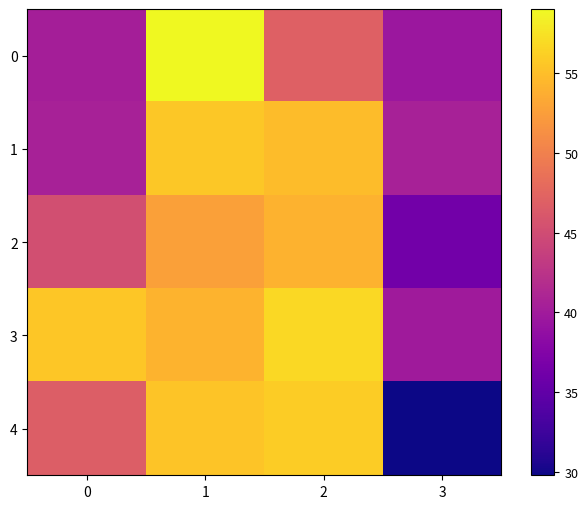

Which series has the largest total across all categories?

3